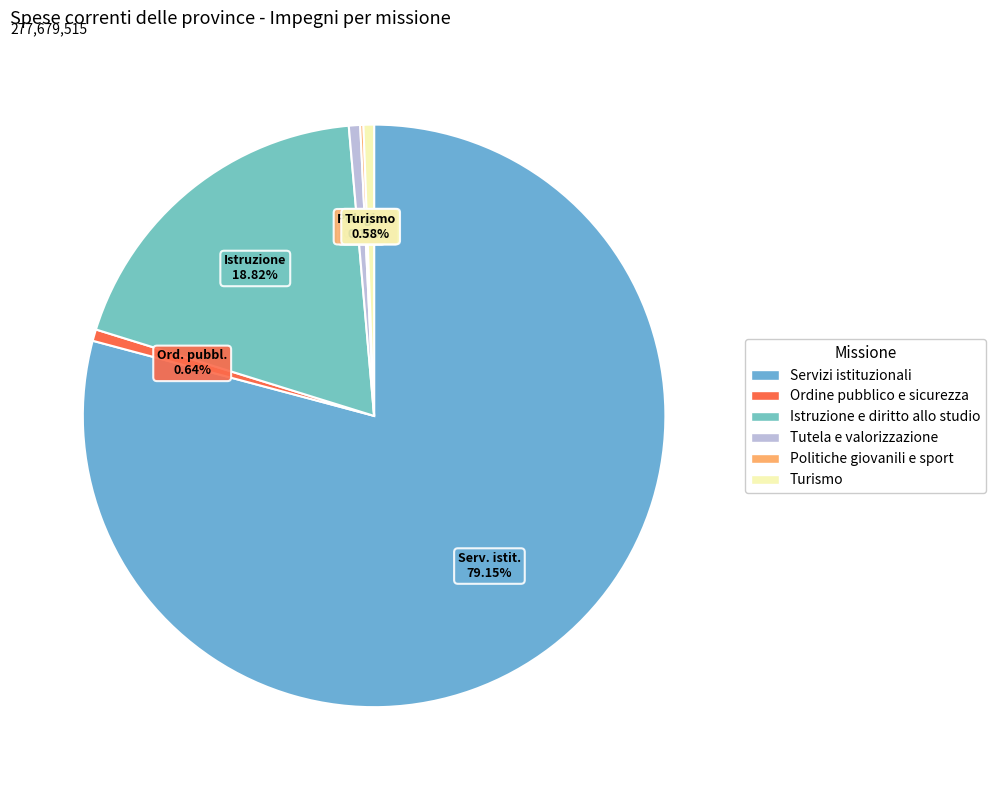

Rank the categories by value from lowest to highest.

Politiche giovanili e sport, Turismo, Tutela e valorizzazione, Ordine pubblico e sicurezza, Istruzione e diritto allo studio, Servizi istituzionali